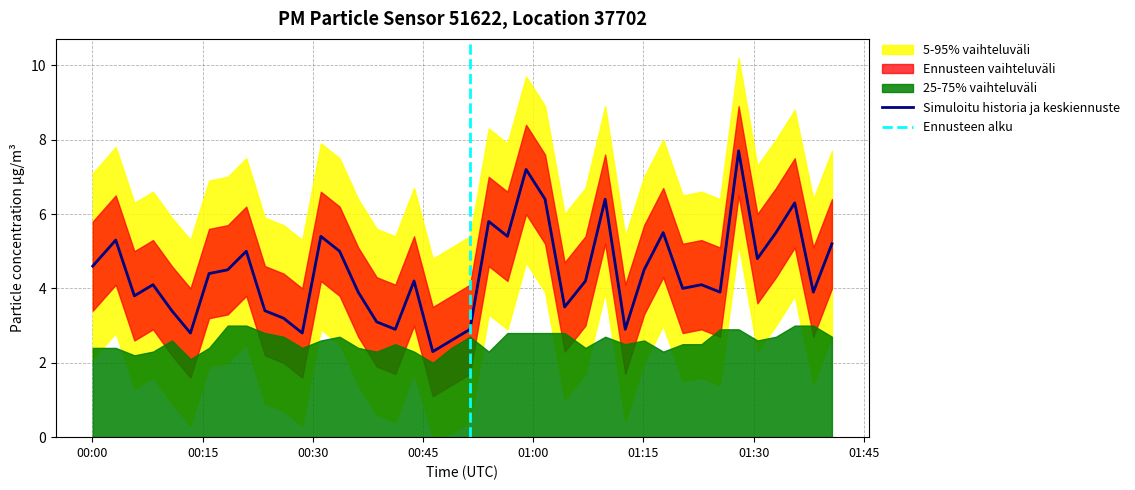

What is the lowest value of the Simuloitu historia ja keskiennuste series?

2.3